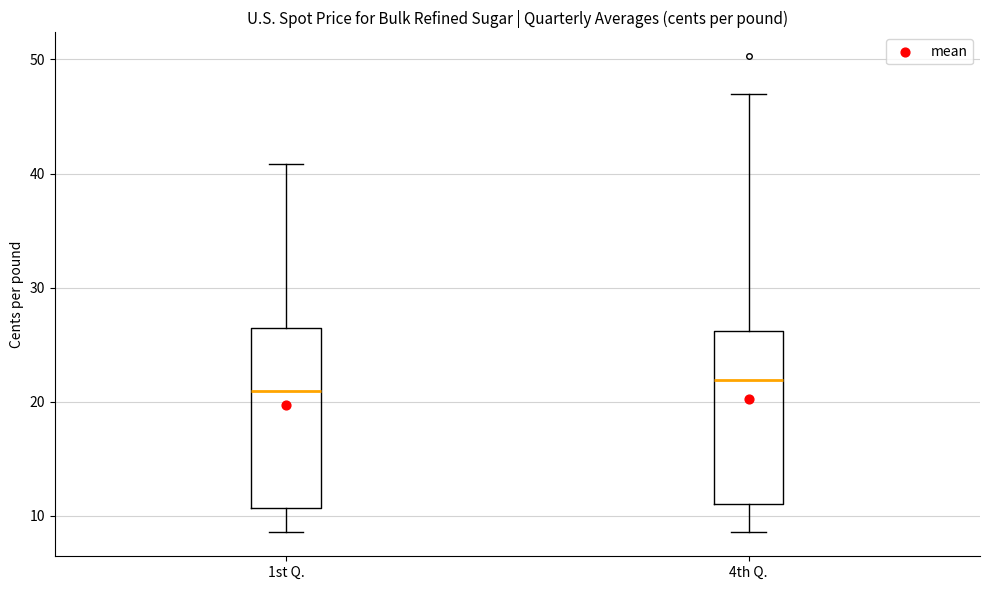

Reading left to right, read every box against the y-axis: the position of its median line, the range the box covers, and the ends of its whiskers. The values are not printed on the chart, so give them approximately, as read against the axis.

1st Q.: median 21, box 11 to 26, whiskers 9 to 41
4th Q.: median 22, box 11 to 26, whiskers 9 to 47